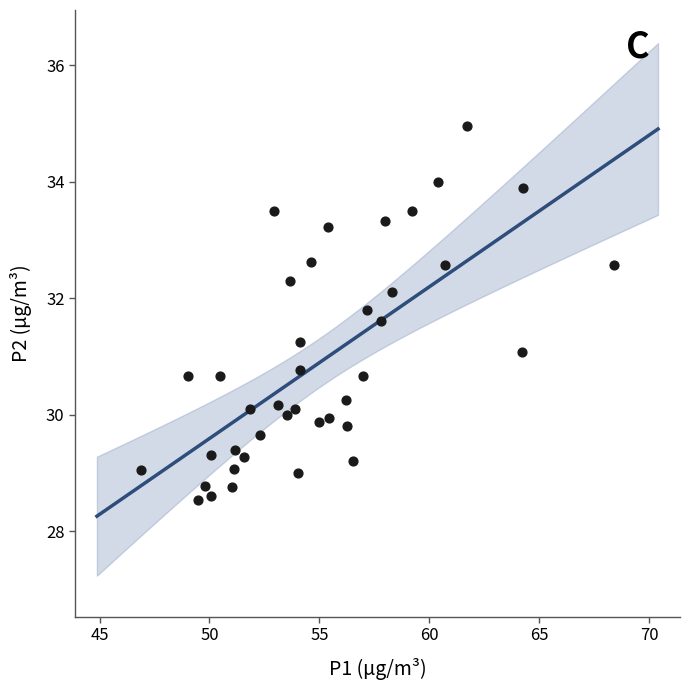

What is the range of X values (max minus min)?

21.5